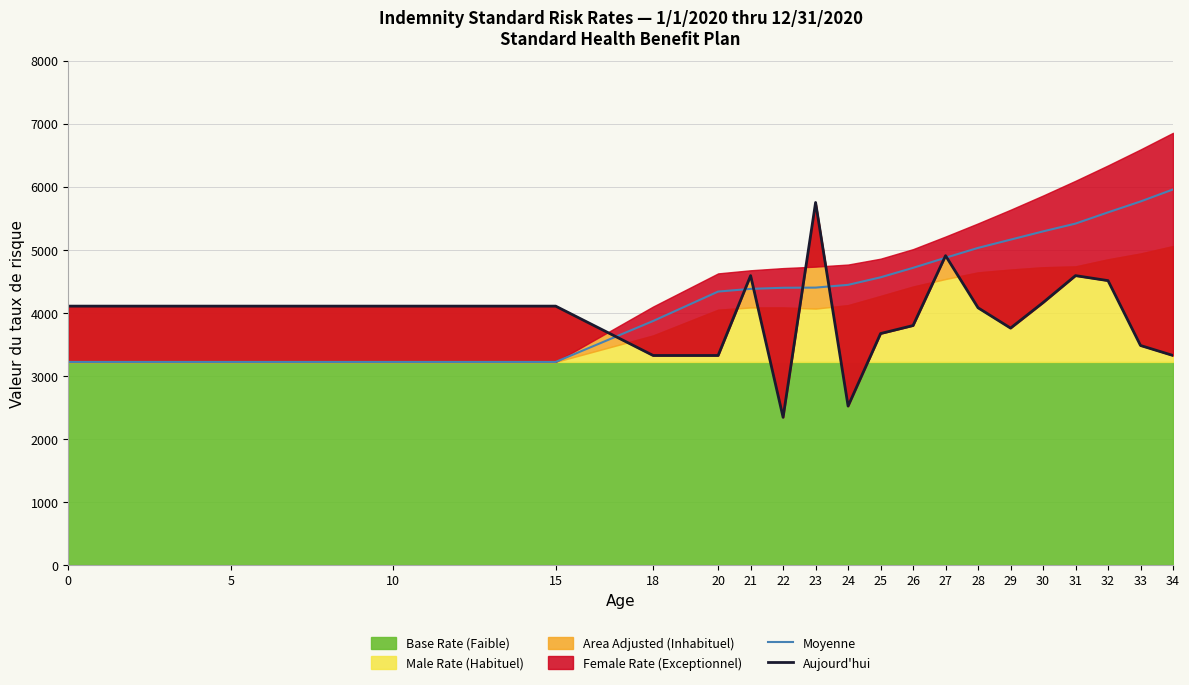

How many intersections are there between Moyenne and Aujourd'hui?

7